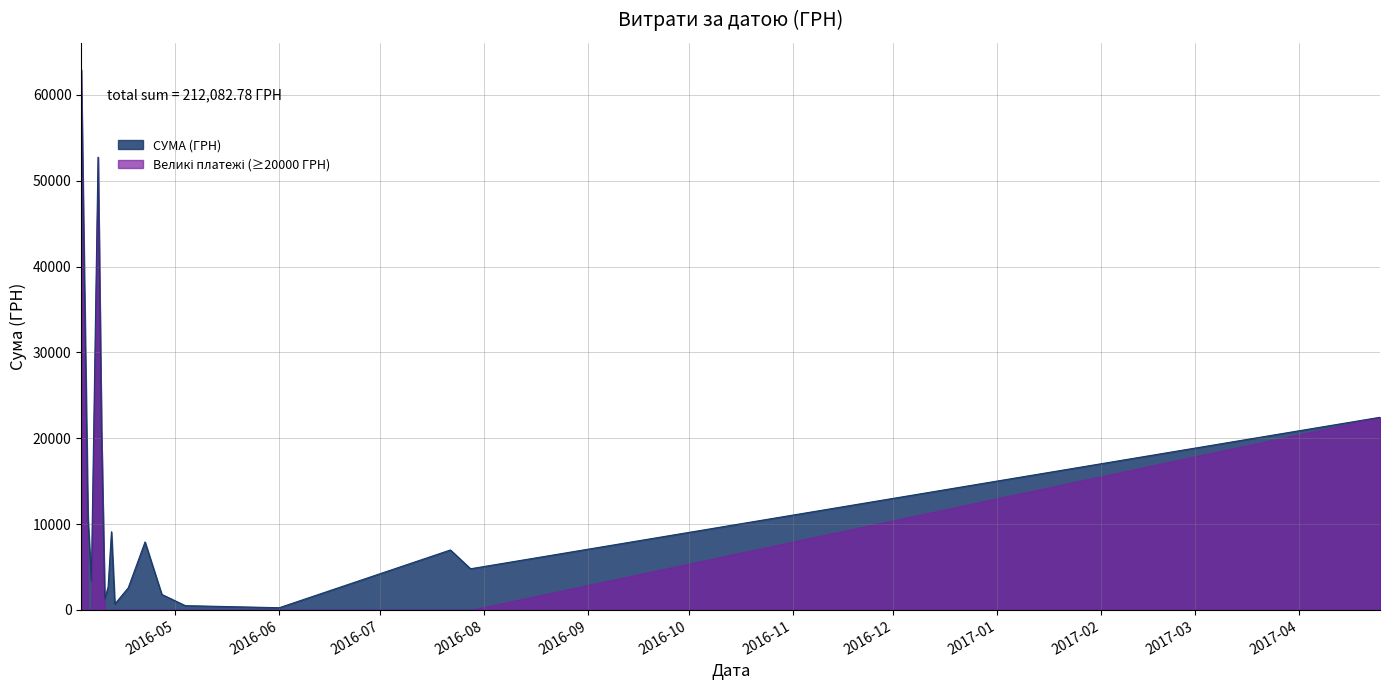

Where is the first local minimum?

06.04.2016